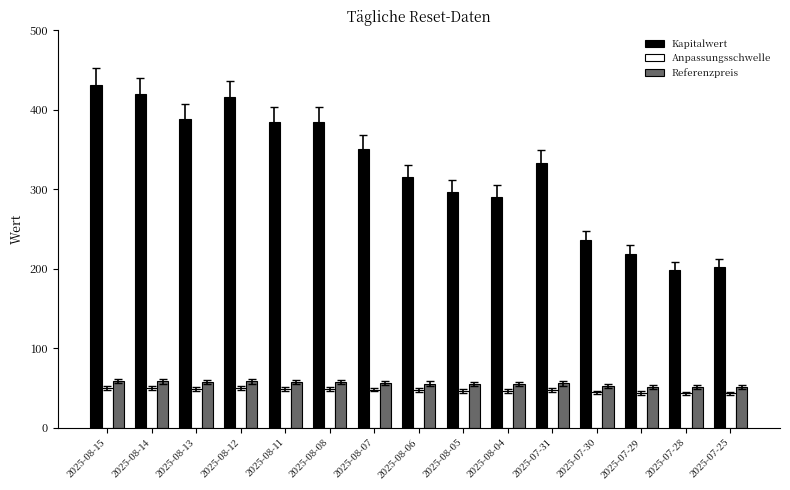

Which category has the highest value in the Kapitalwert series?

2025-08-15